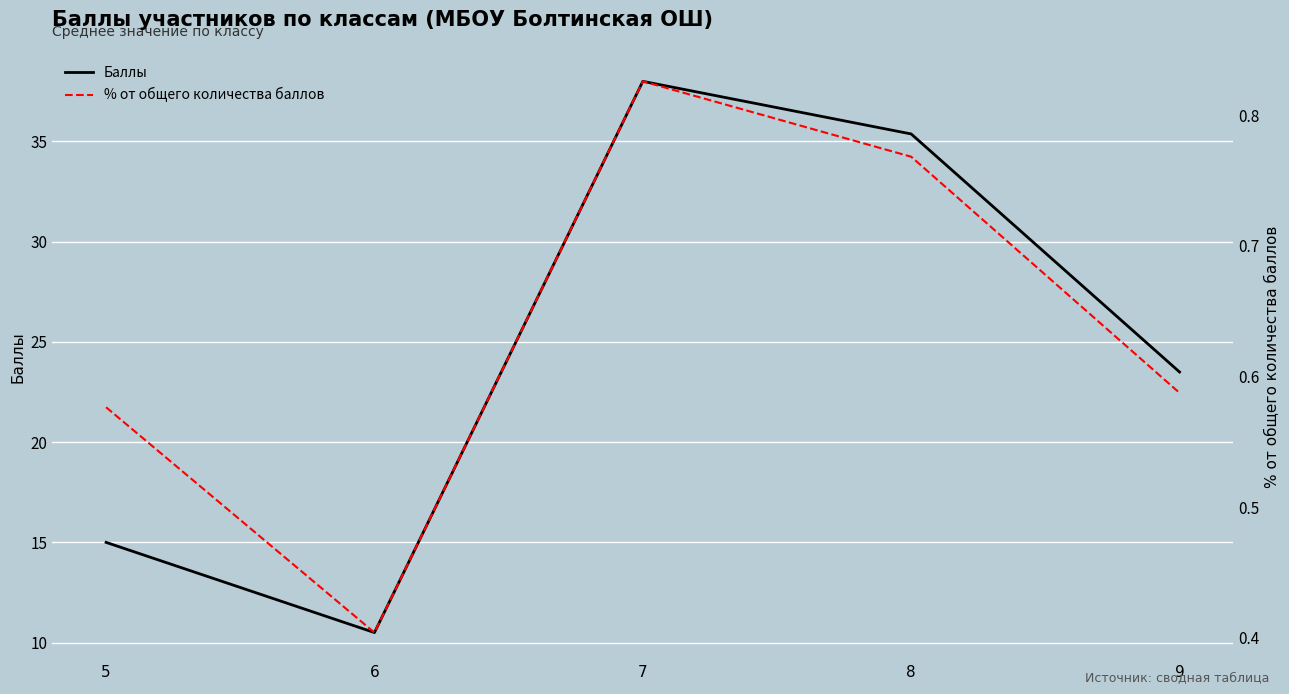

How many distinct data groups are displayed?

2